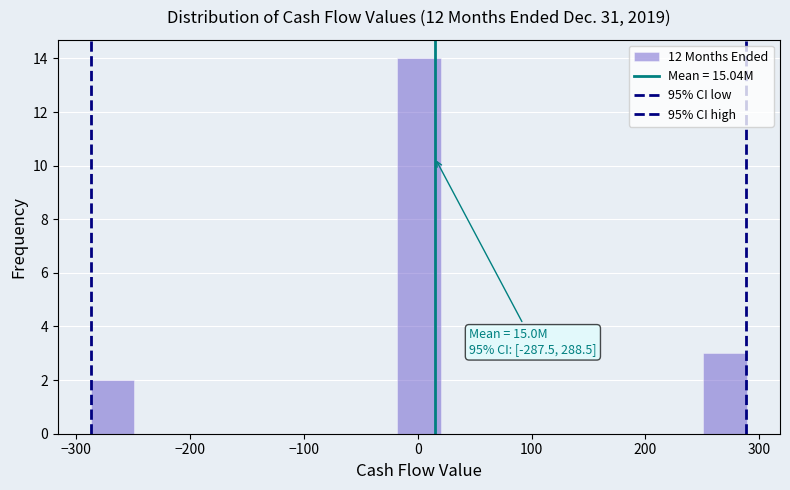

Around what value on the x-axis is the tallest bar? Give the approximate position of its centre, as read against the axis.

0